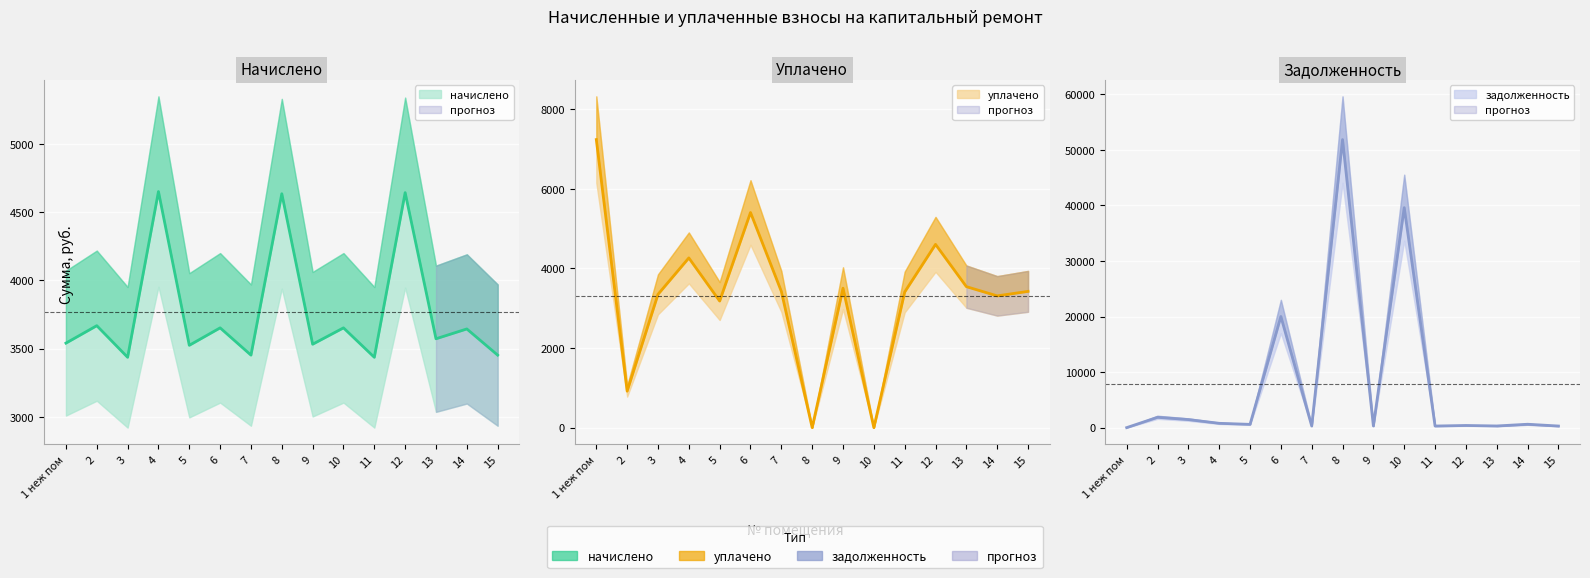

Which category has the lowest value in the уплачено series?

8